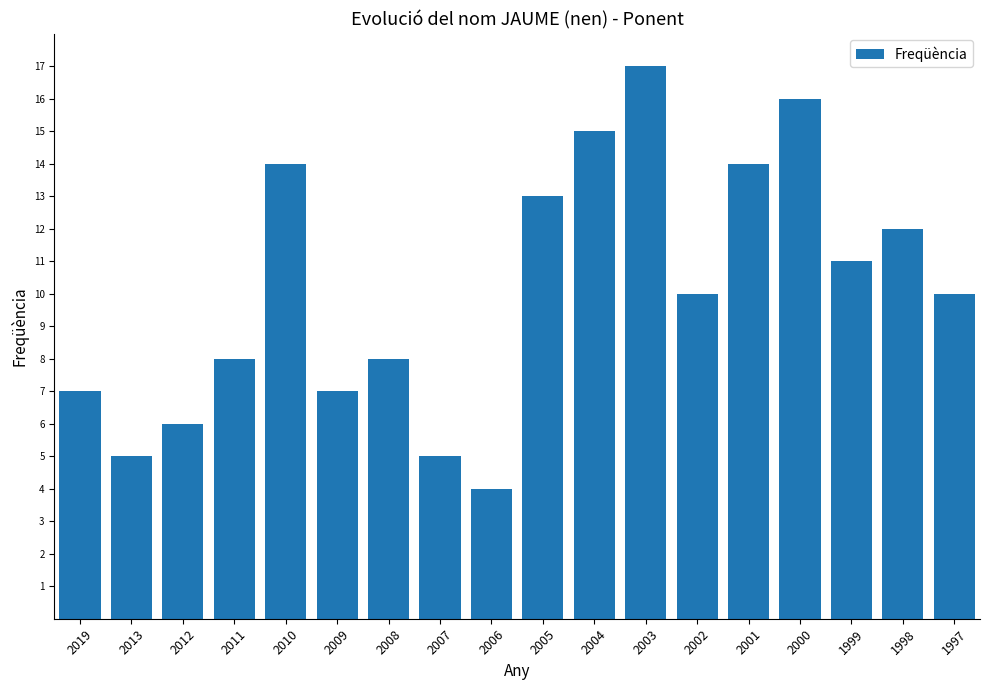

Count the number of data series in this chart.

1